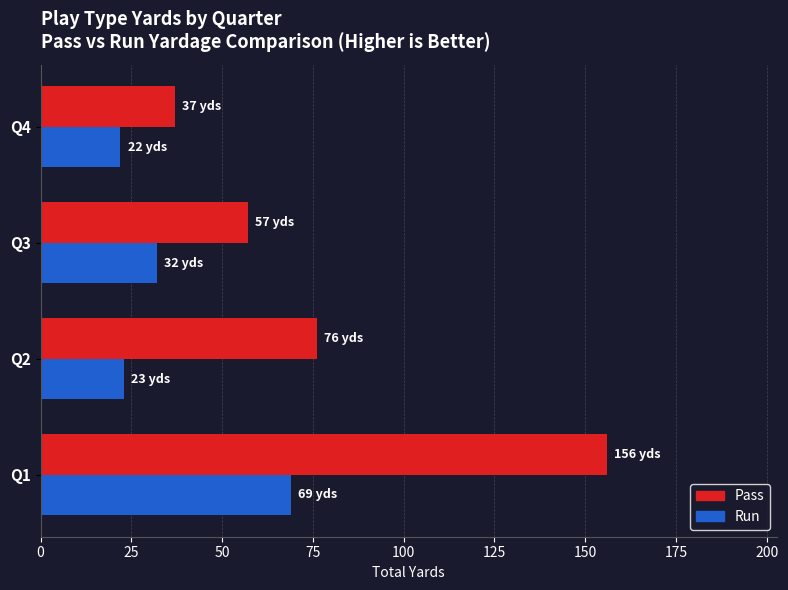

What is the difference between the highest and lowest values at Q4?

15